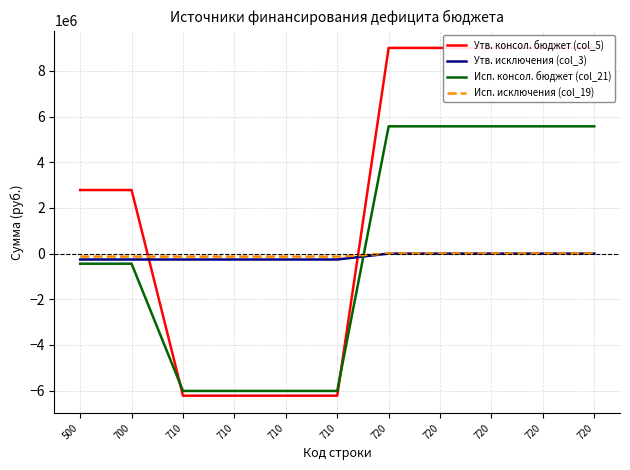

How many data points in Исп. исключения (col_19) are above -132100?

5